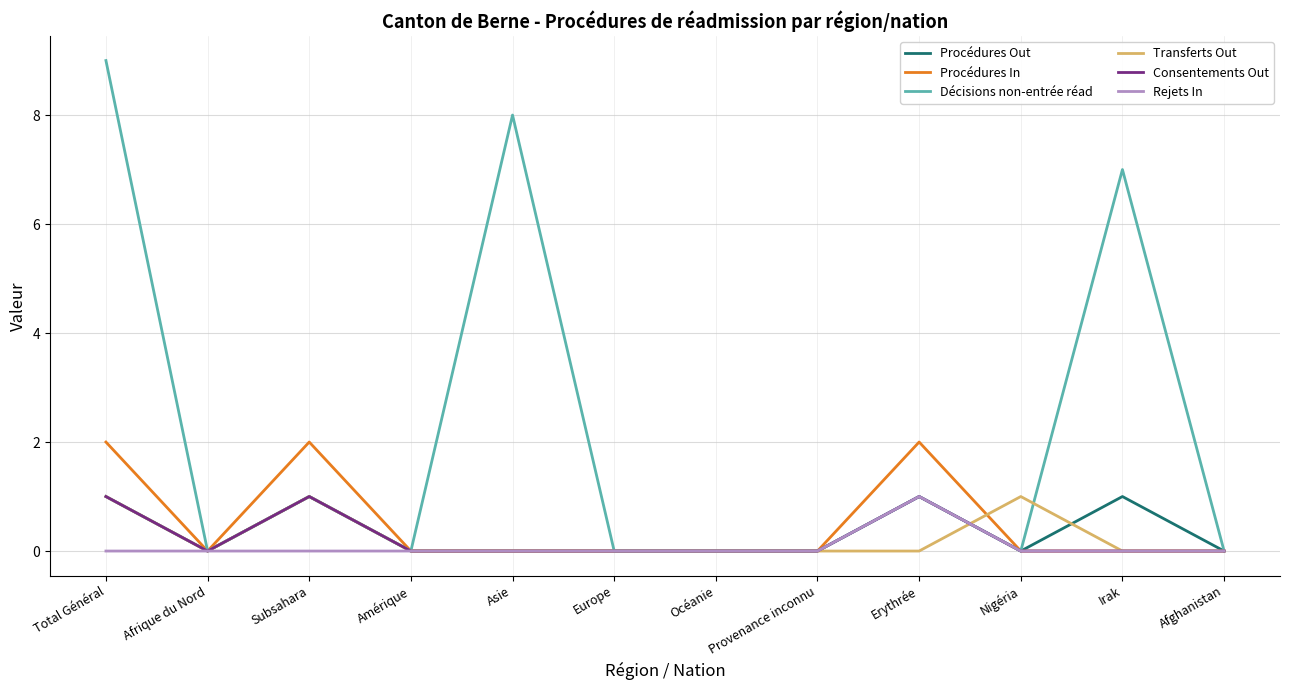

Which series has the largest total across all categories?

Décisions non-entrée réad